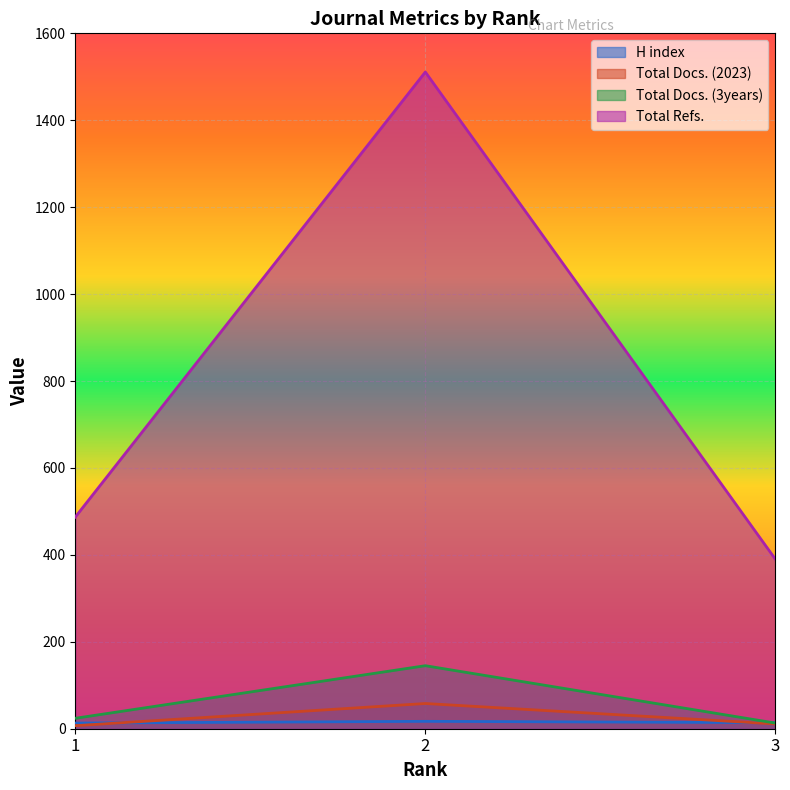

How many H index values are between 13 and 17?

3